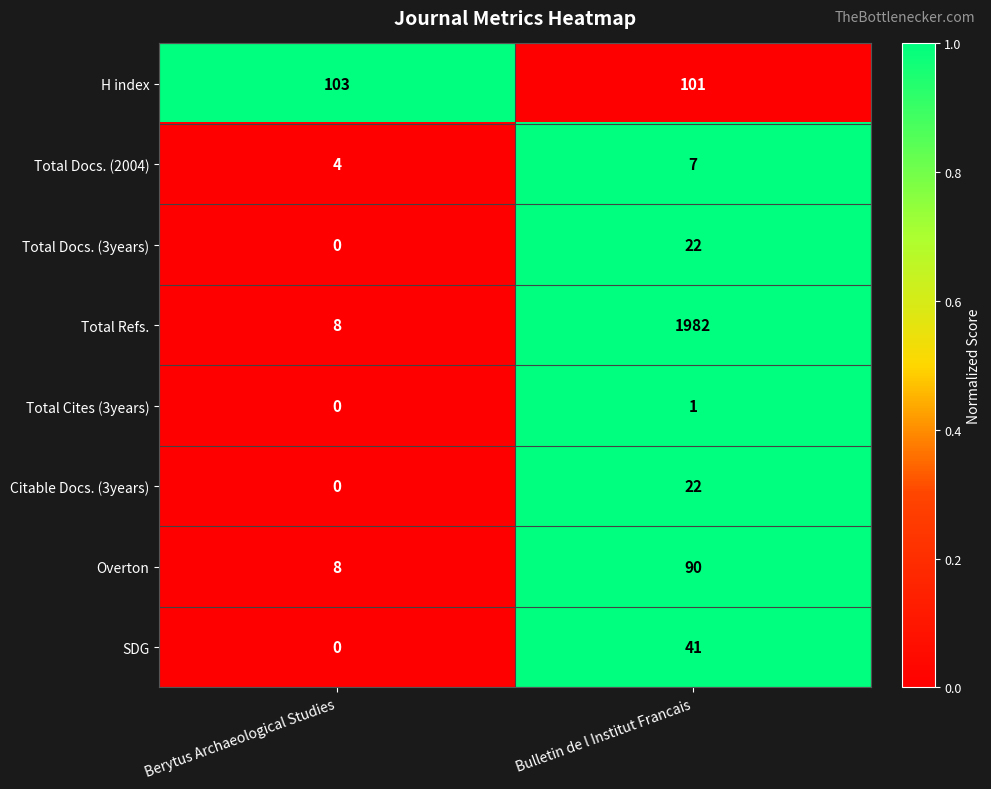

Rank the categories by H index value from highest to lowest.

Berytus Archaeological Studies, Bulletin de l Institut Francais